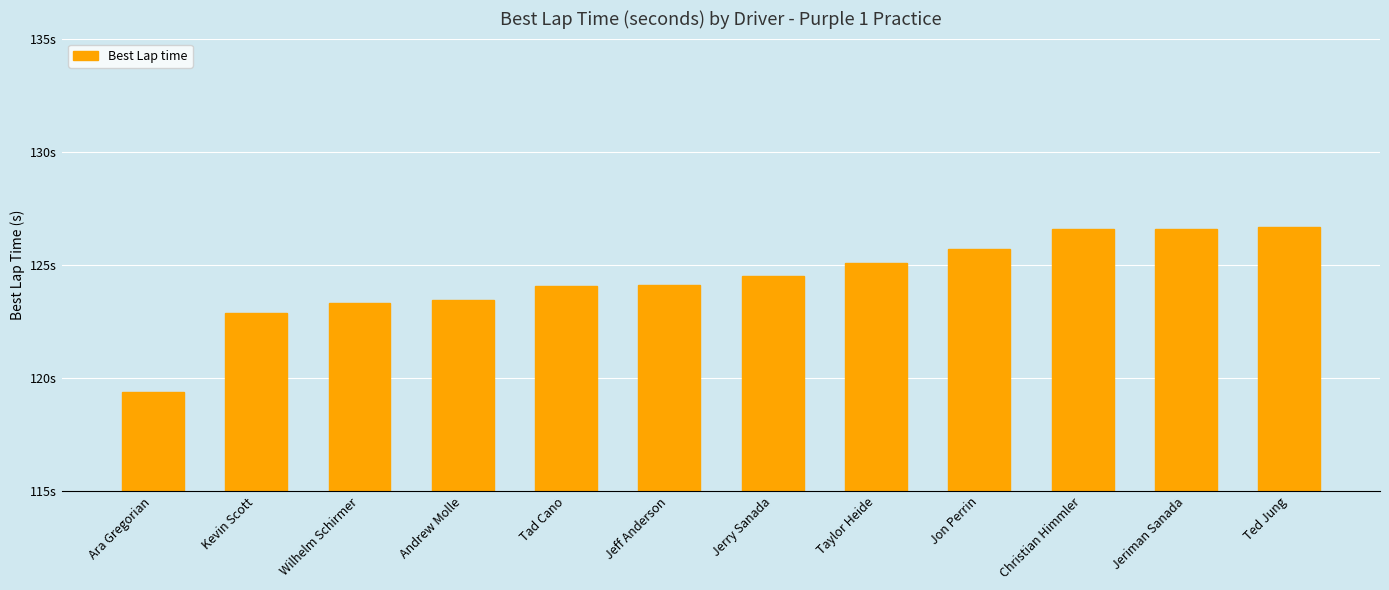

At which label is the value closest to 123?

Kevin Scott